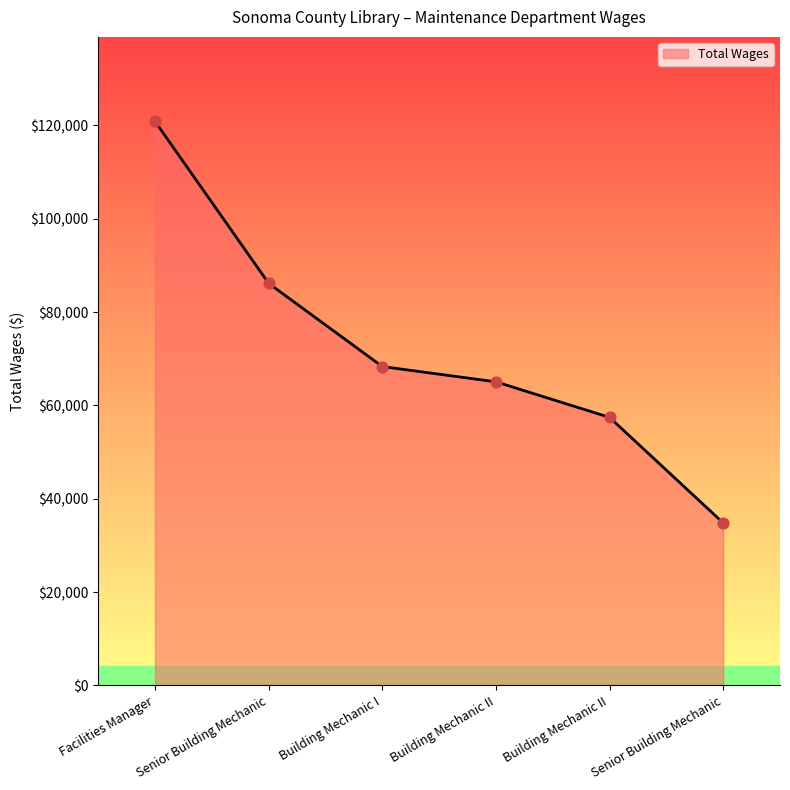

What is the change in value from Senior Building Mechanic to Building Mechanic I?

-17822